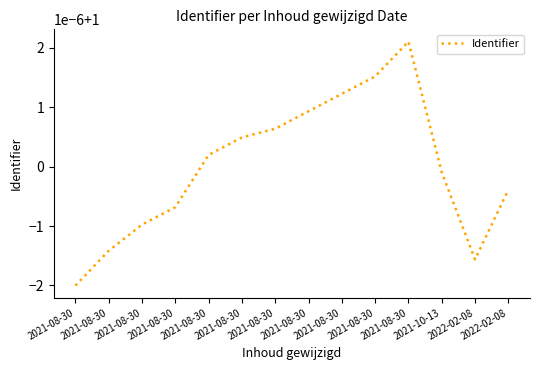

At which category does the data reach its first local peak?

2021-08-30